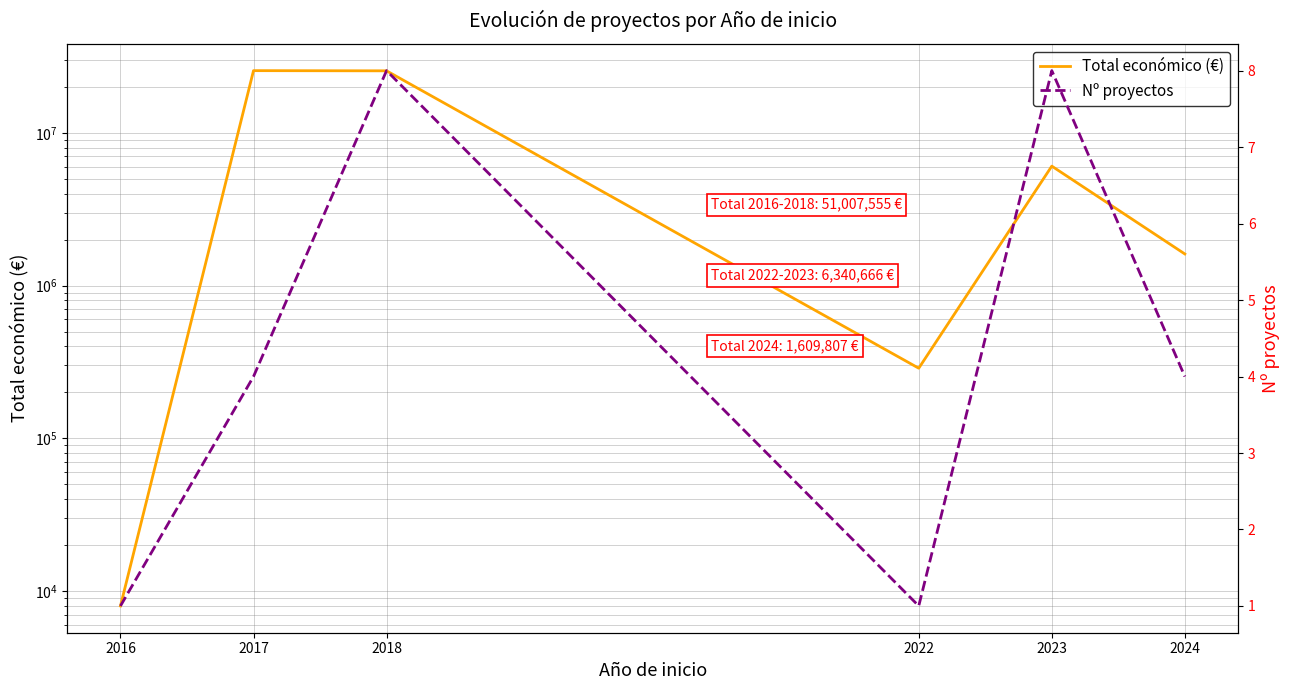

Is it true that Total económico (€) equals 6053107 at 2023?

True